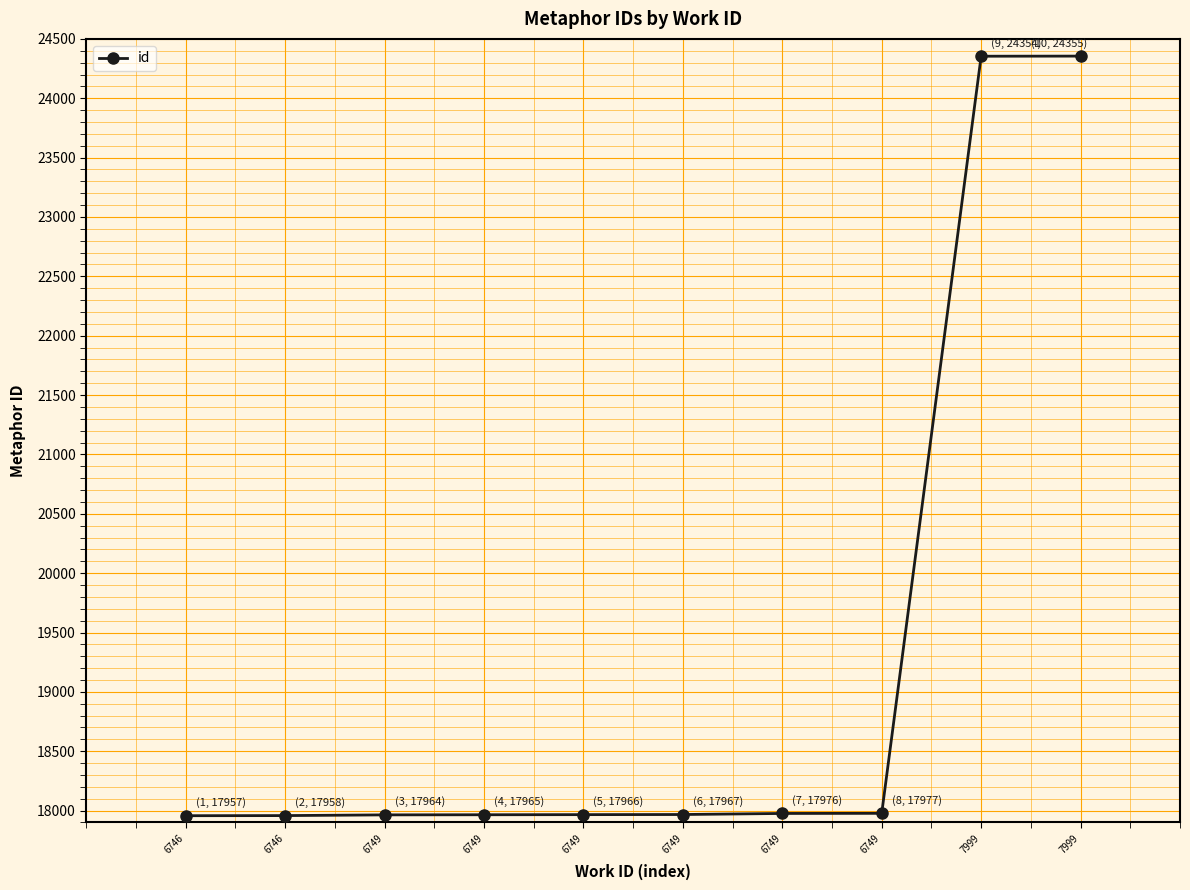

Reading left to right, what are all the values shown in this chart?

6746=17957	6746=17958	6749=17964	6749=17965	6749=17966	6749=17967	6749=17976	6749=17977	7999=24354	7999=24355